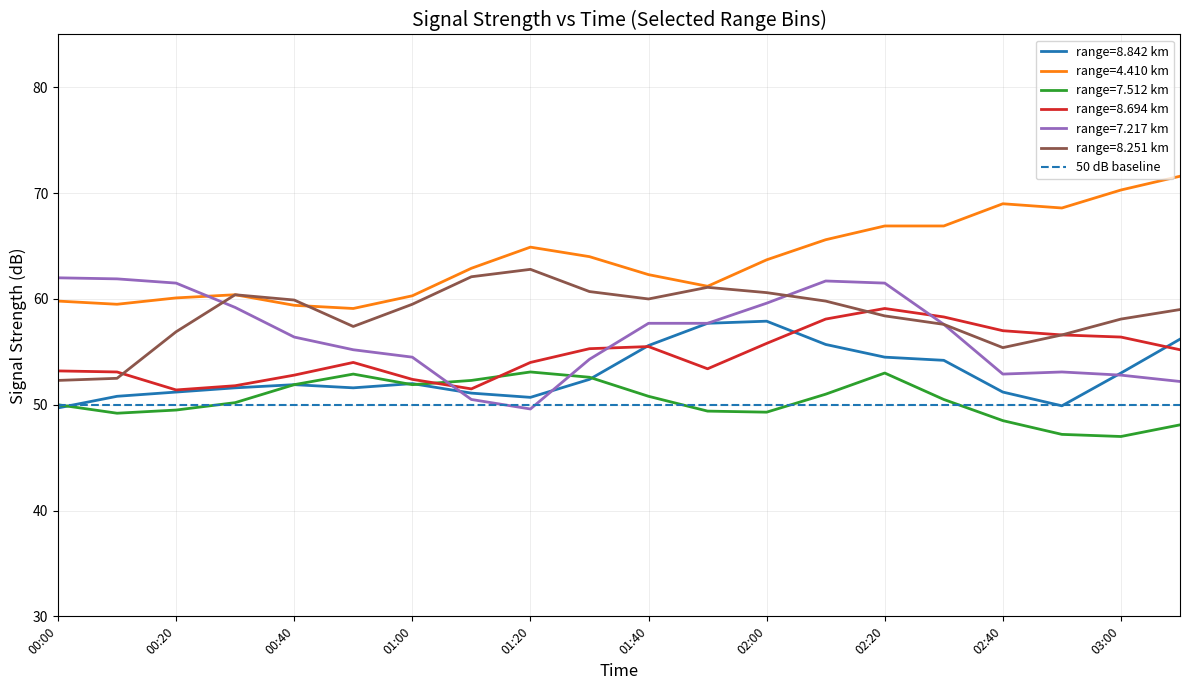

Reading left to right, extract all data points from this chart.

8.842: 49.7	50.8	51.2	51.6	51.9	51.6	52.0	51.1	50.7	52.4	55.6	57.7	57.9	55.7	54.5	54.2	51.2	49.9	53.0	56.2
4.410: 59.8	59.5	60.1	60.4	59.4	59.1	60.3	62.9	64.9	64.0	62.3	61.2	63.7	65.6	66.9	66.9	69.0	68.6	70.3	71.6
7.512: 50.0	49.2	49.5	50.2	51.9	52.9	51.9	52.3	53.1	52.6	50.8	49.4	49.3	51.0	53.0	50.5	48.5	47.2	47.0	48.1
8.694: 53.2	53.1	51.4	51.8	52.8	54.0	52.4	51.5	54.0	55.3	55.5	53.4	55.8	58.1	59.1	58.3	57.0	56.6	56.4	55.2
7.217: 62.0	61.9	61.5	59.2	56.4	55.2	54.5	50.5	49.6	54.3	57.7	57.7	59.6	61.7	61.5	57.6	52.9	53.1	52.8	52.2
8.251: 52.3	52.5	56.9	60.4	59.9	57.4	59.5	62.1	62.8	60.7	60.0	61.1	60.6	59.8	58.4	57.6	55.4	56.6	58.1	59.0